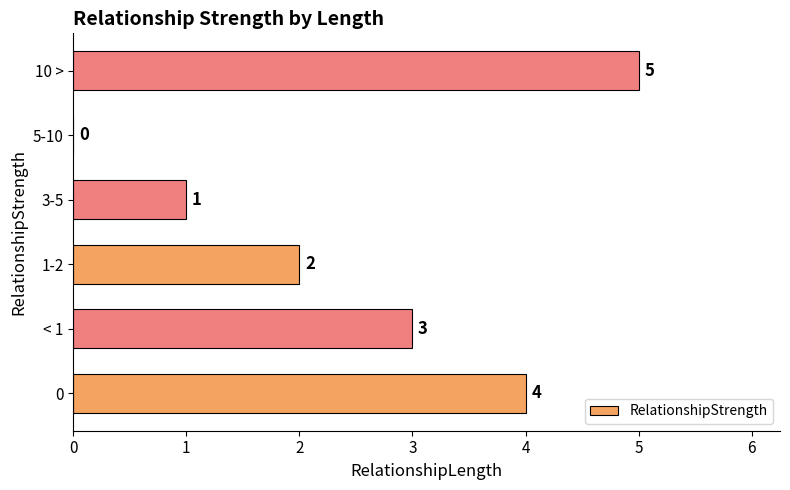

Is it true that the value at < 1 is 5?

False